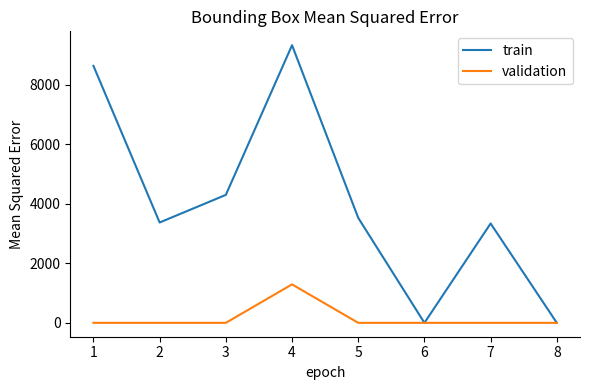

List the series in order of their overall mean, lowest first.

validation, train